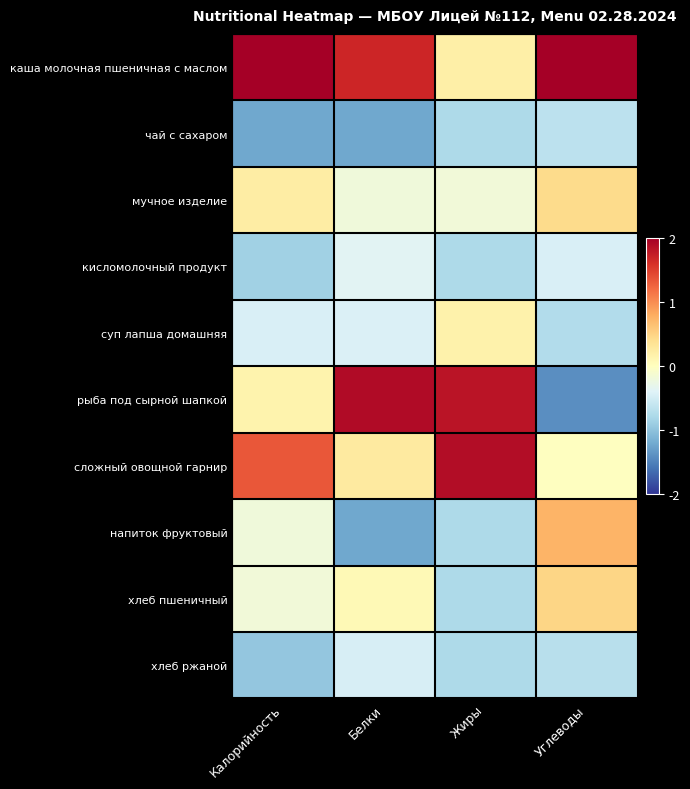

Reading right to left, list all the values displayed in this chart.

каша молочная пшеничная с маслом: Углеводы=2.3	Жиры=0.2	Белки=1.7	Калорийность=2.2
чай с сахаром: Углеводы=-0.7	Жиры=-0.8	Белки=-1.2	Калорийность=-1.2
мучное изделие: Углеводы=0.4	Жиры=-0.2	Белки=-0.2	Калорийность=0.2
кисломолочный продукт: Углеводы=-0.5	Жиры=-0.8	Белки=-0.4	Калорийность=-0.9
суп лапша домашняя: Углеводы=-0.7	Жиры=0.2	Белки=-0.4	Калорийность=-0.5
рыба под сырной шапкой: Углеводы=-1.4	Жиры=1.8	Белки=1.9	Калорийность=0.2
сложный овощной гарнир: Углеводы=-0.0	Жиры=1.9	Белки=0.3	Калорийность=1.3
напиток фруктовый: Углеводы=0.7	Жиры=-0.8	Белки=-1.2	Калорийность=-0.2
хлеб пшеничный: Углеводы=0.5	Жиры=-0.8	Белки=0.1	Калорийность=-0.2
хлеб ржаной: Углеводы=-0.7	Жиры=-0.8	Белки=-0.5	Калорийность=-1.0